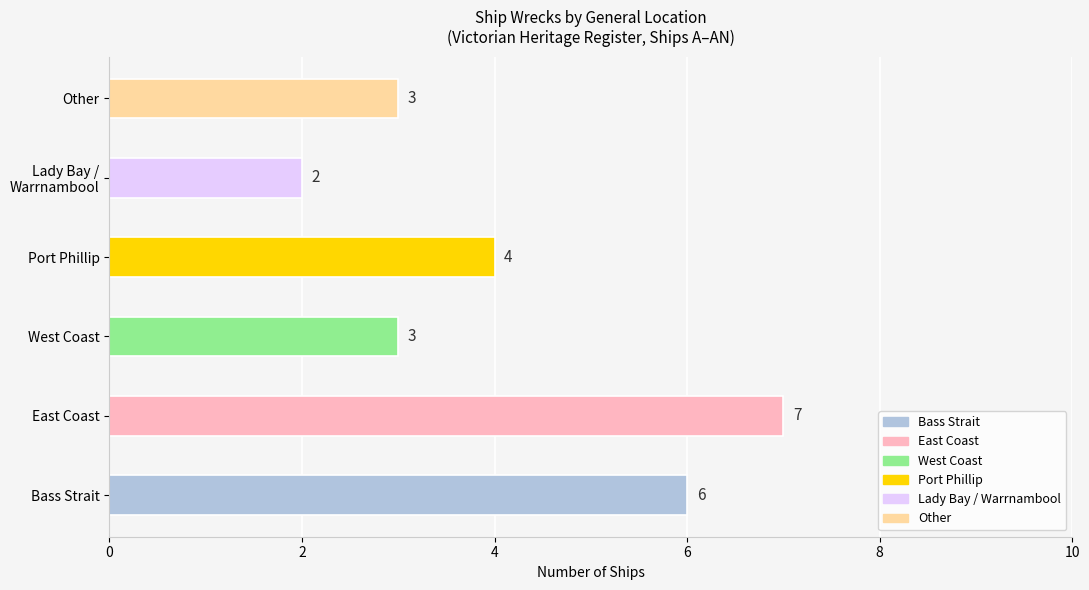

The chart shows a value of 4 at Port Phillip. True or false?

True